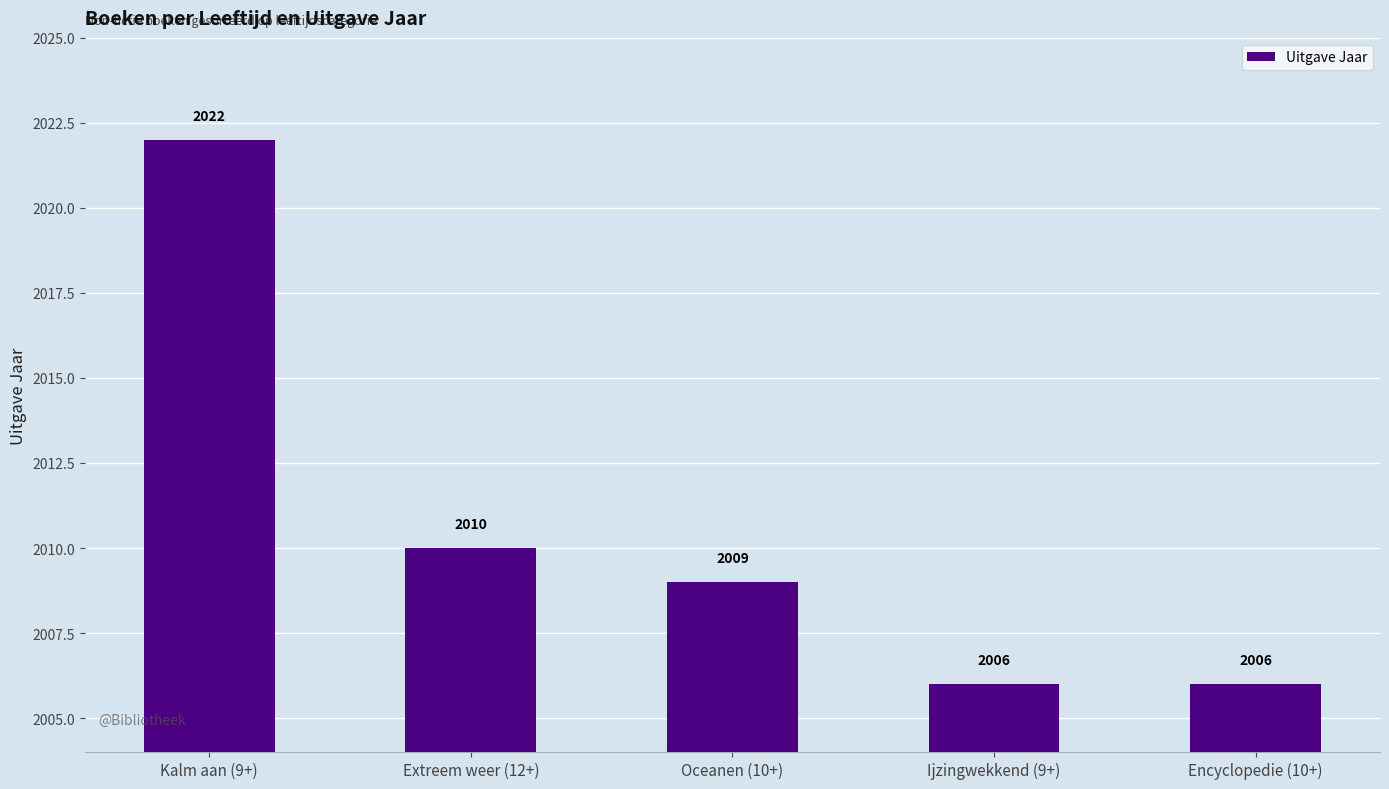

What is the difference between the values at Encyclopedie (10+) and Extreem weer (12+)?

4